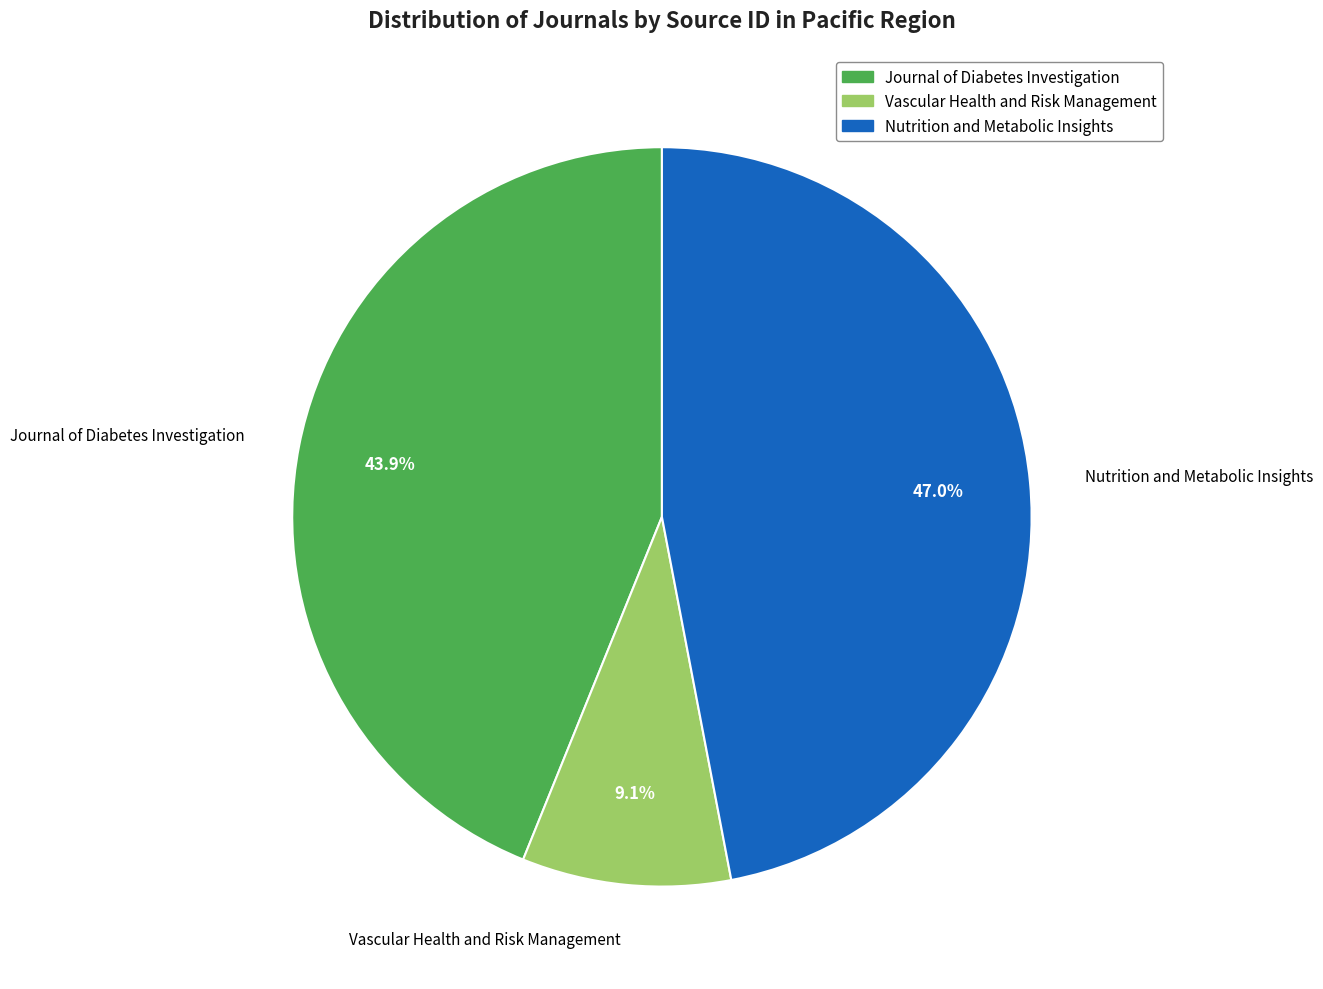

Is Journal of Diabetes Investigation the majority of the pie?

No